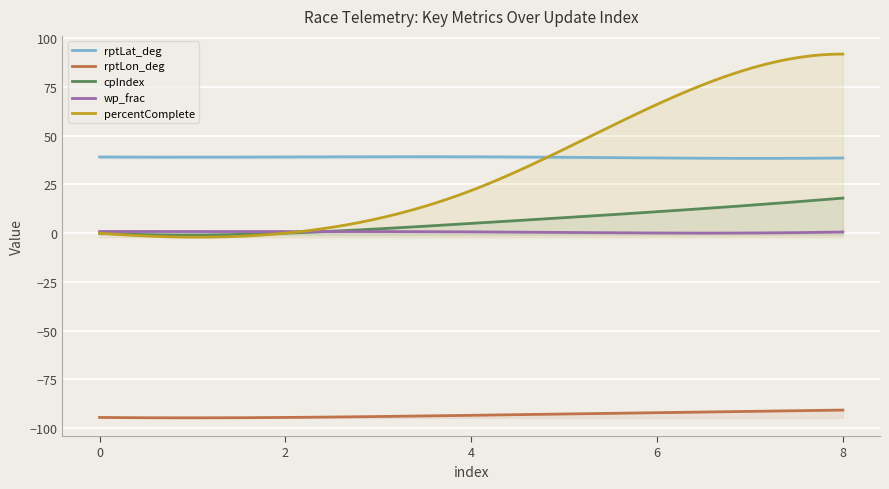

Between 2 and 8, which is larger?

2